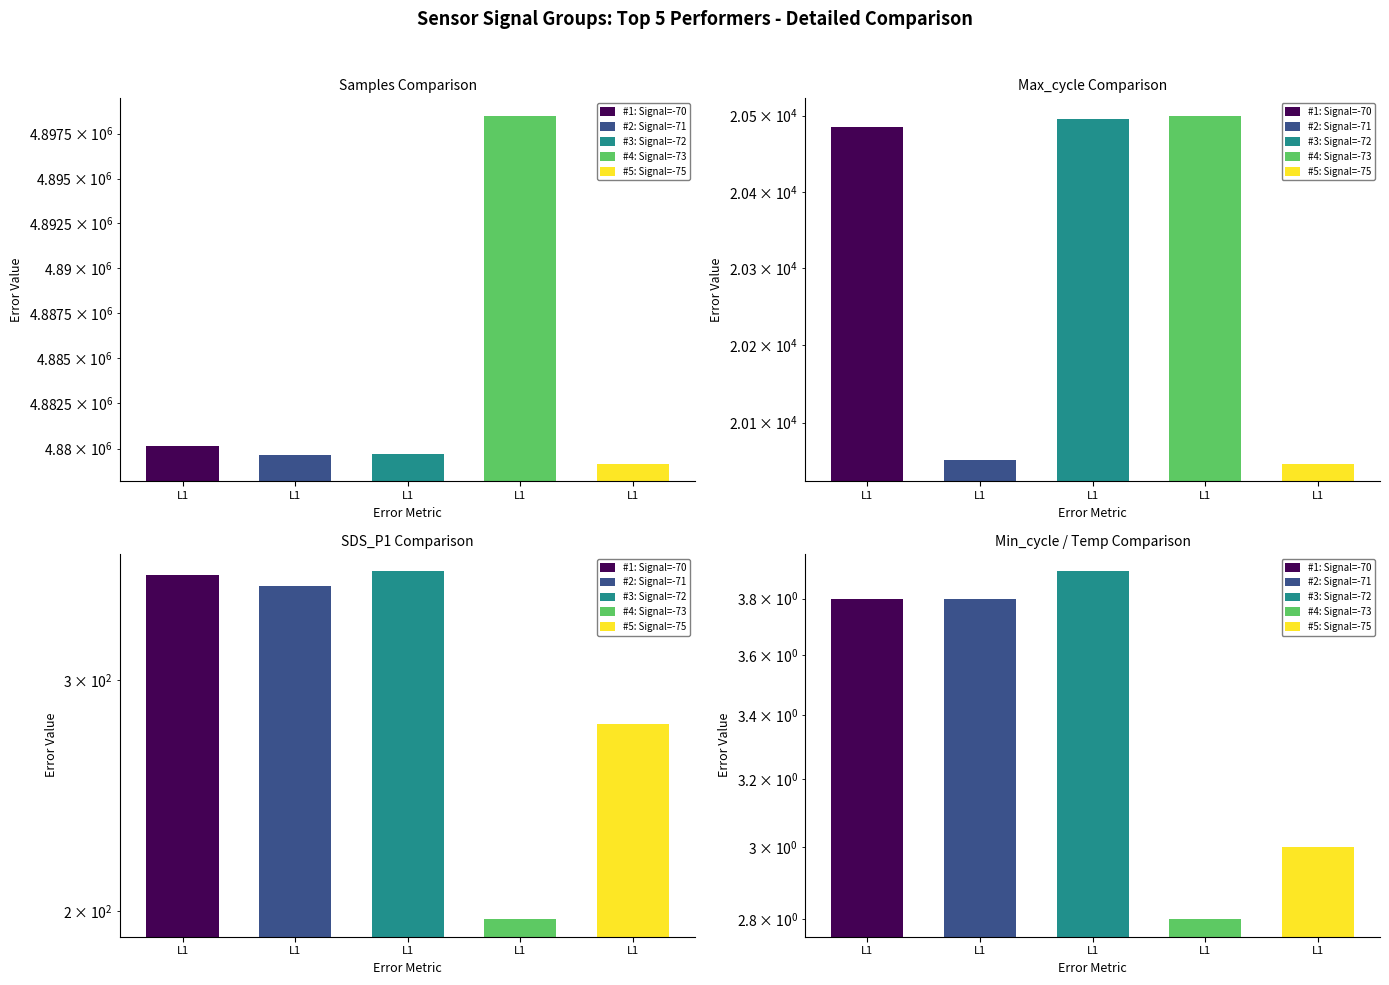

Where does the #5: Signal=-75 series first go above 277?

Samples